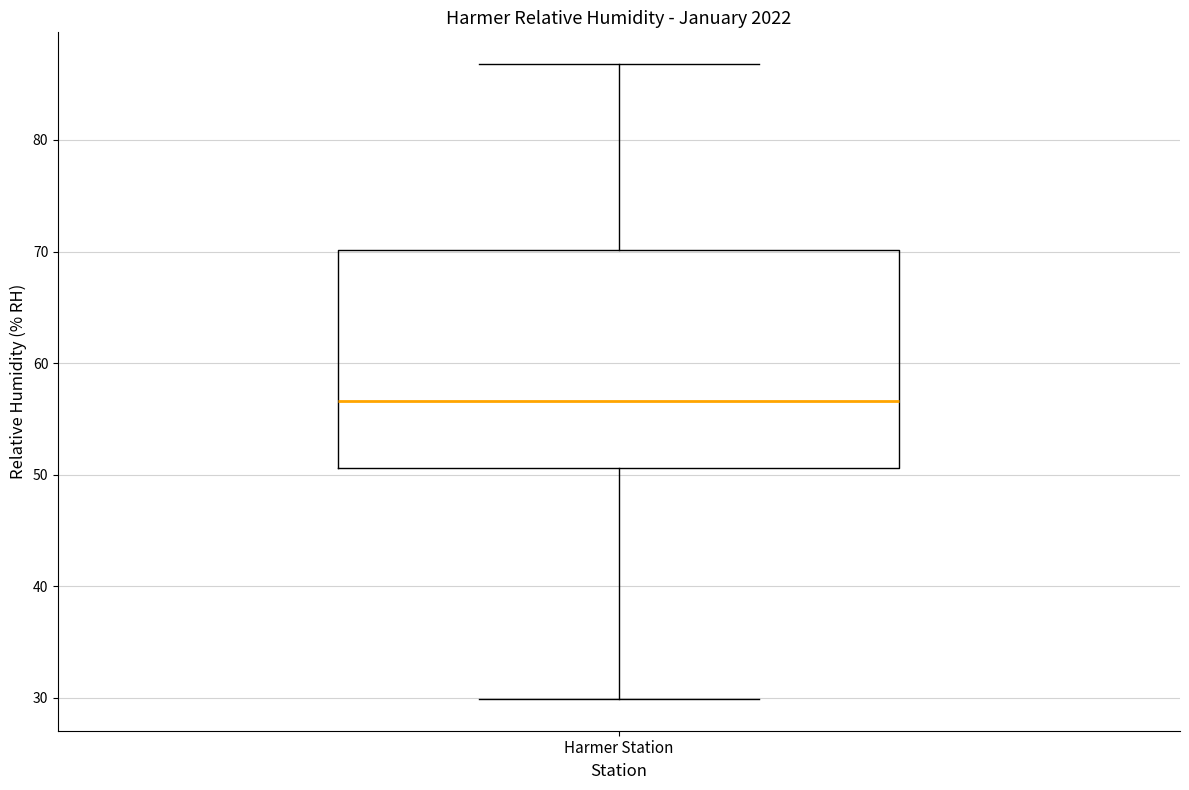

Where is the lower edge of the box for Harmer Station on the y-axis? The values are not printed on the chart, so give them approximately, as read against the axis.

51